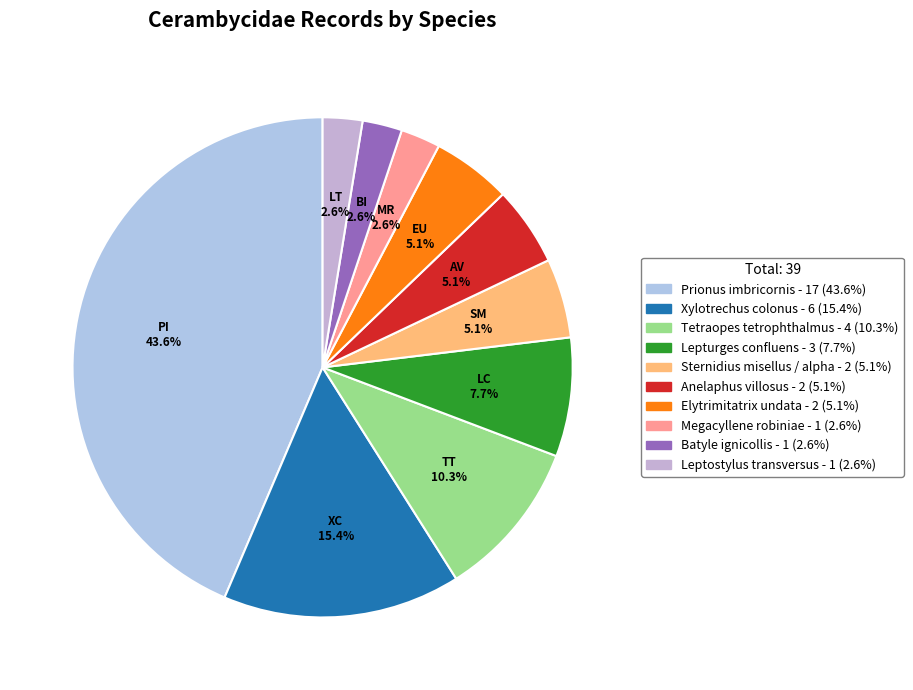

Approximately how many times larger is the value at Prionus imbricornis compared to Leptostylus transversus?

17.0